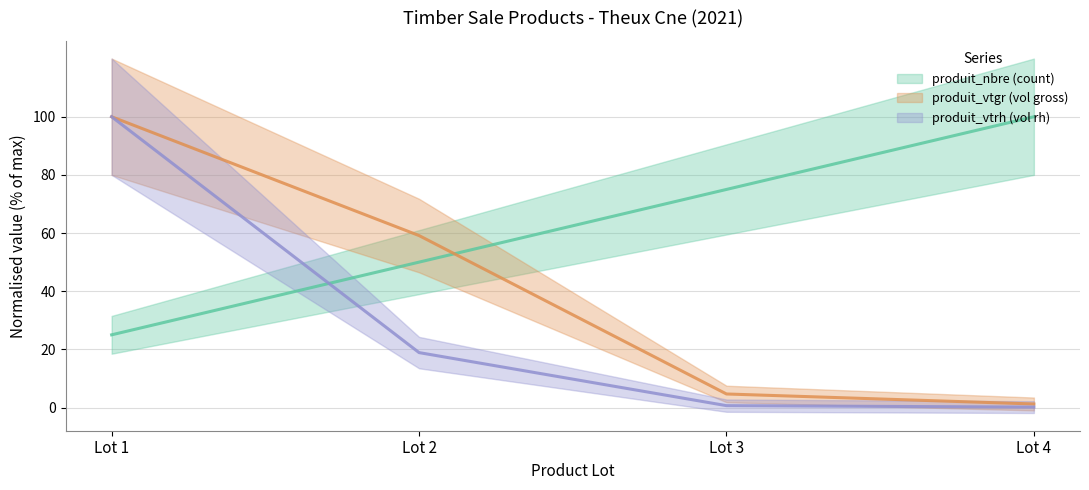

What is the value of the produit_vtgr point at the 2nd from the left?

59.1